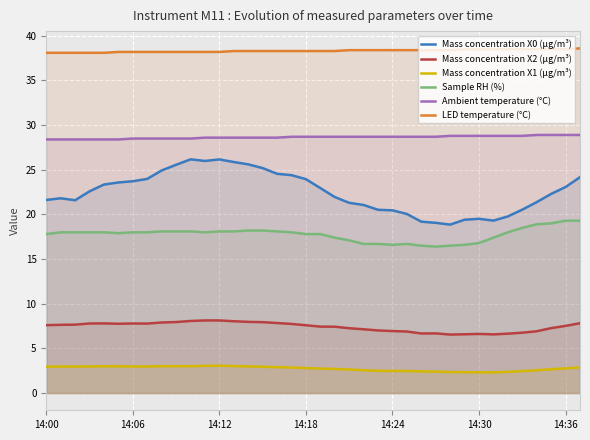

How many values in the Sample RH (%) series exceed 18?

13